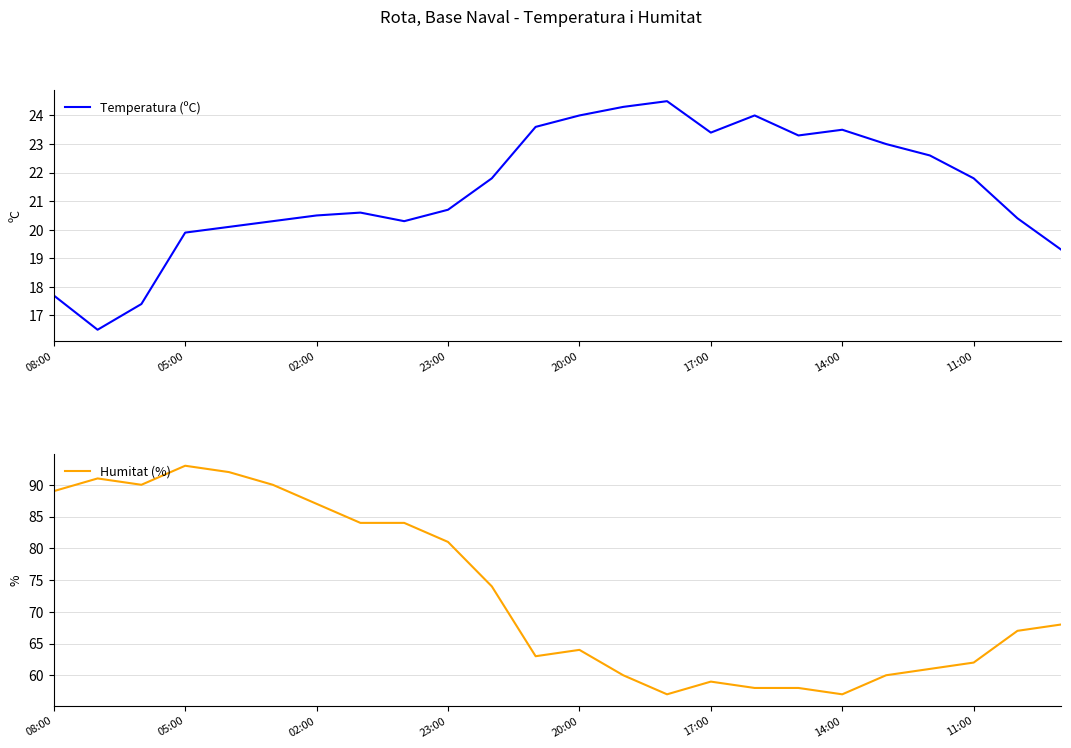

True or false: Temperatura (ºC) has a value of 20.5 at 02:00.

True